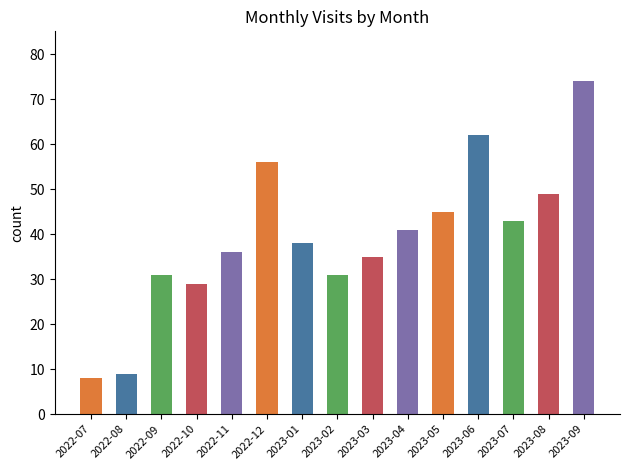

True or false: monthly_visit has a value of 97 at 2023-06.

False